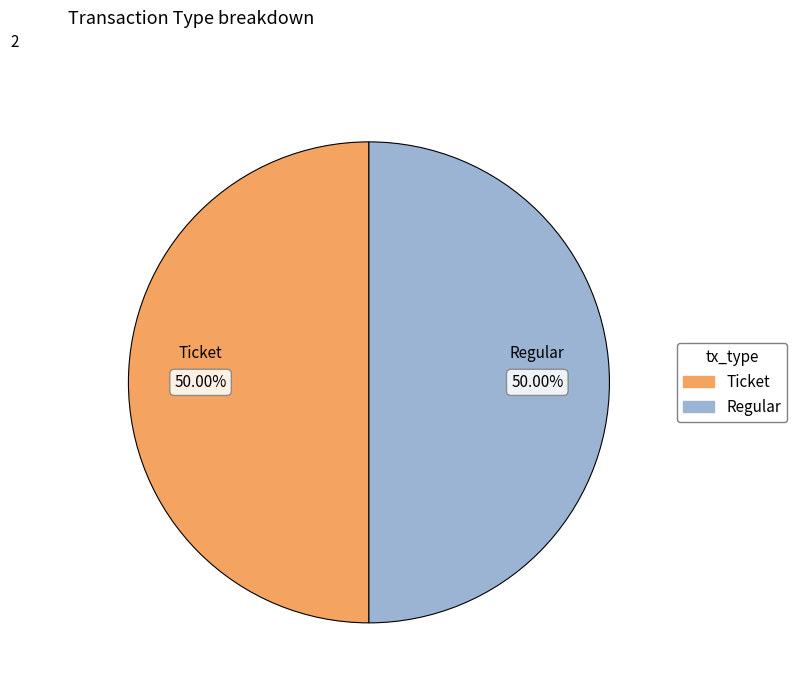

Approximately how many times larger is the value at Ticket compared to Regular?

1.0